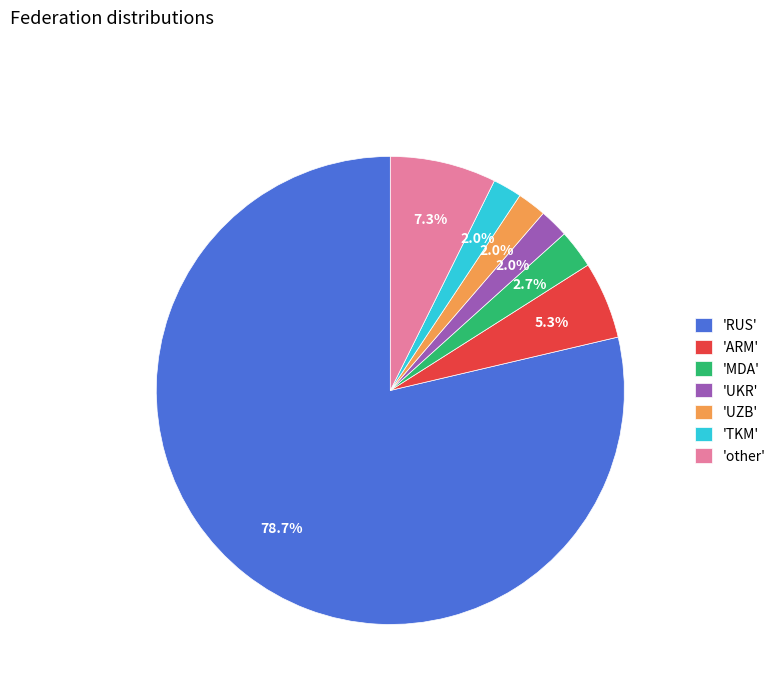

What portion of the pie excludes 'other'?

92.7%